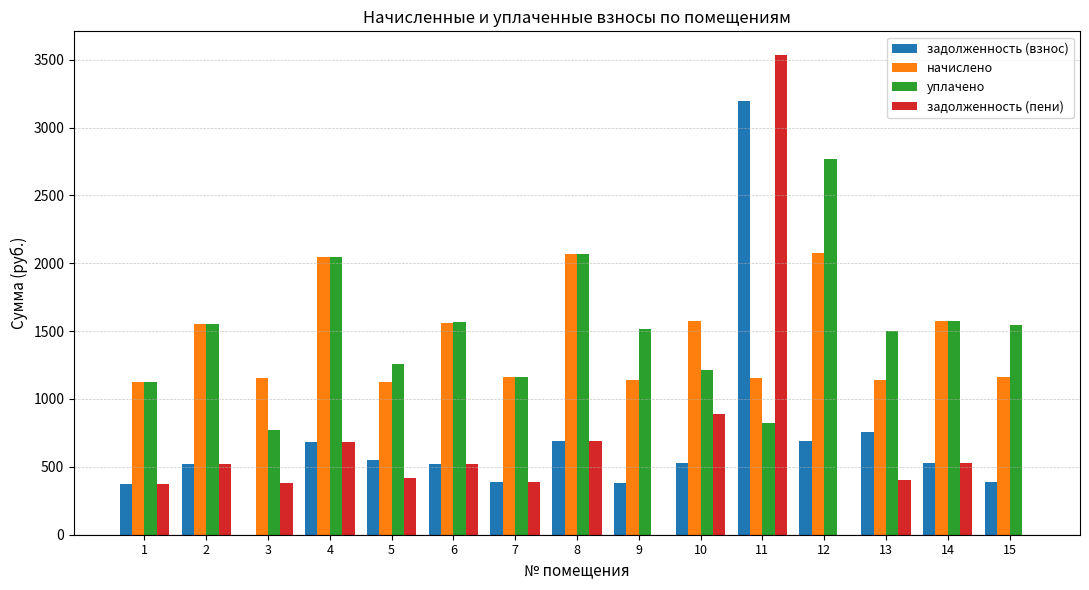

Which series changed the most between 4 and 7?

уплачено